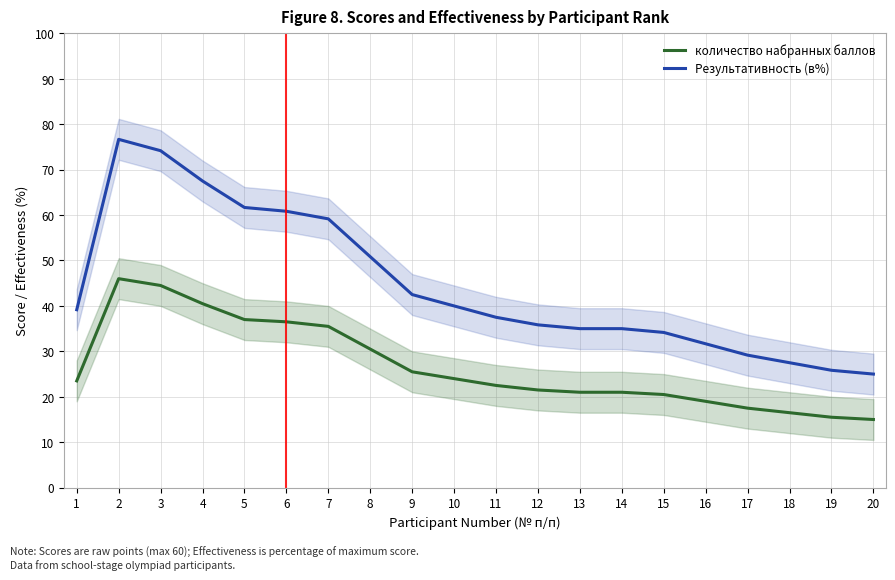

The количество набранных баллов series shows 36.5 at 6. True or false?

True